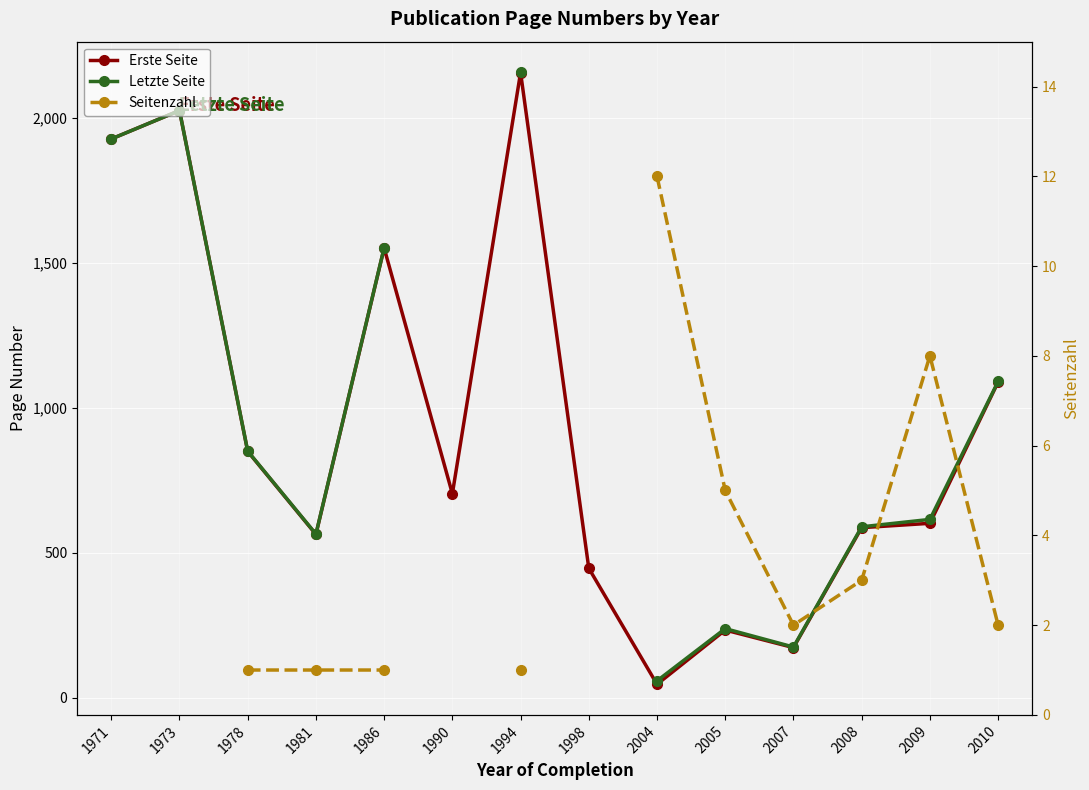

What is the total value across all series at 2008?

1180.0